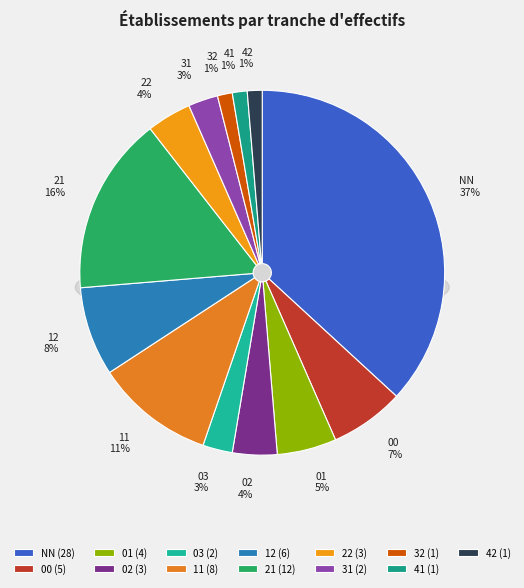

To the nearest percent, what is the difference between the 12 and NN slice percentages?

29%